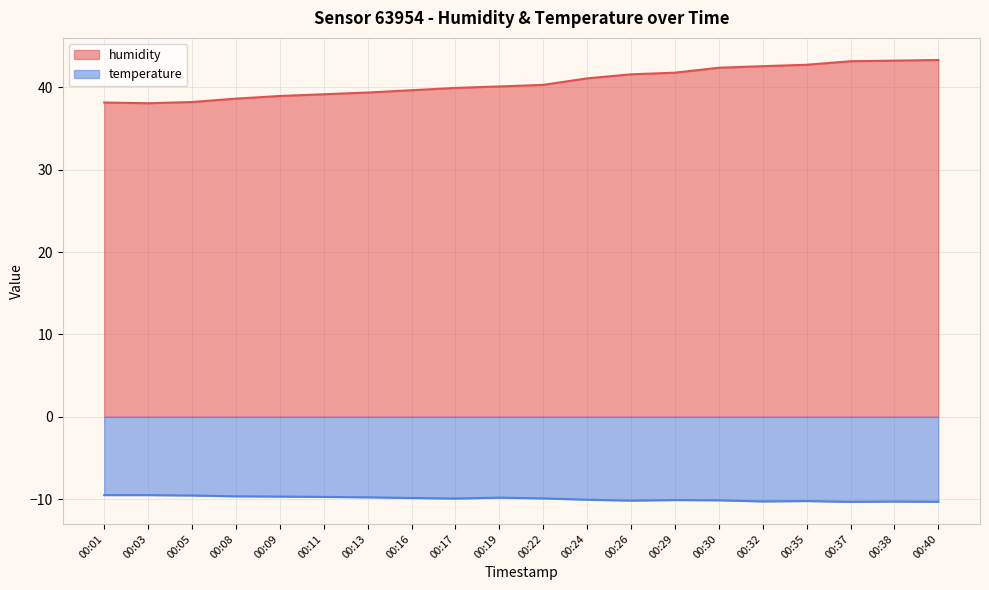

At 00:08, list the series in order from smallest to largest.

temperature, humidity